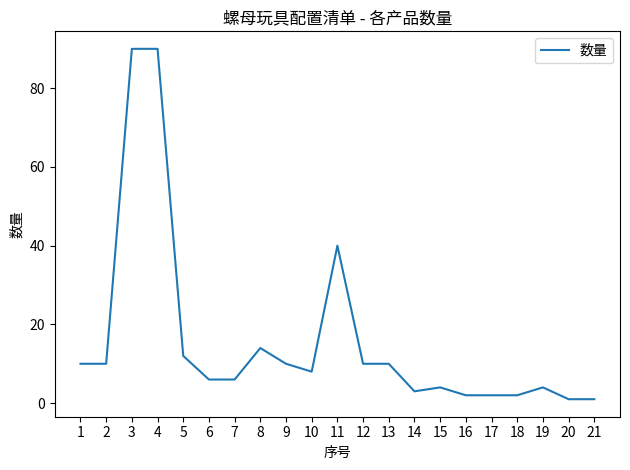

At which label does the data first exceed 8?

1